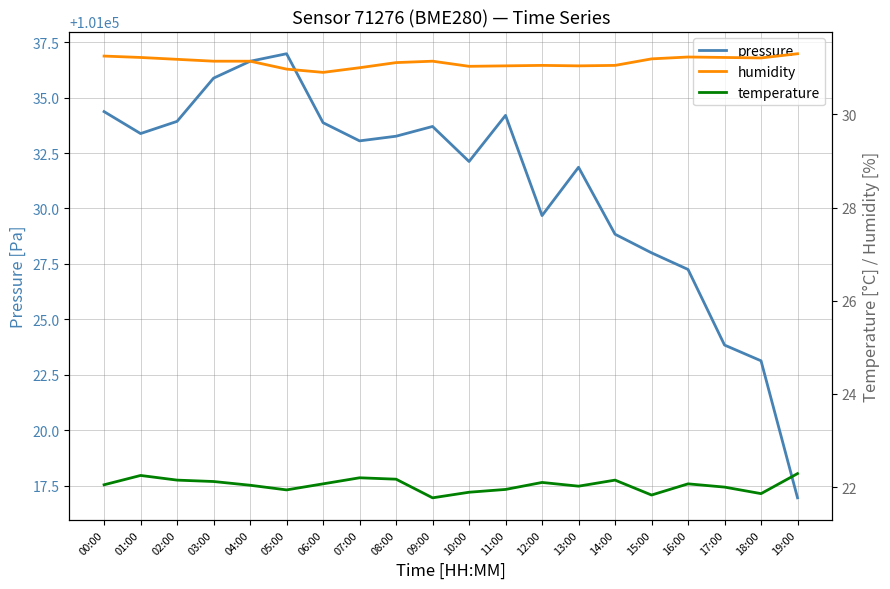

Between 08:00 and 16:00, which is larger?

08:00